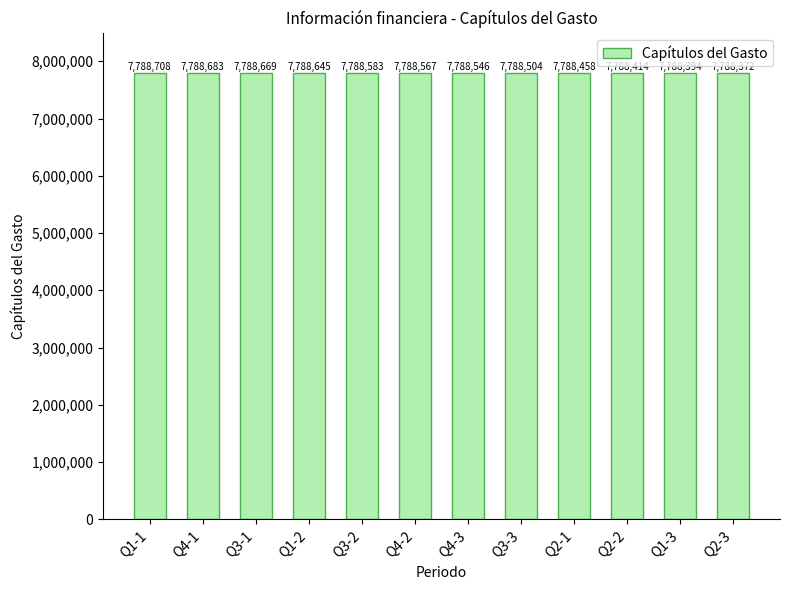

How many values are below 7788567?

6